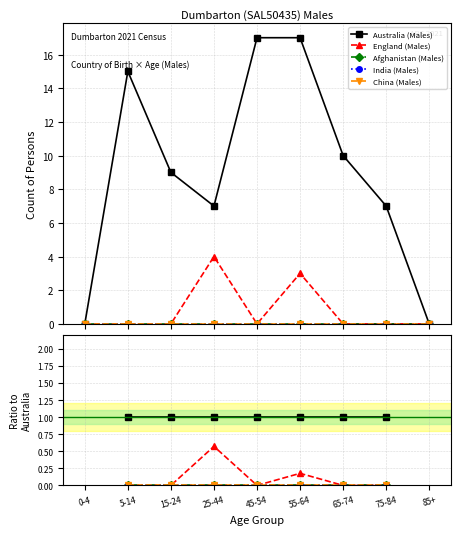

What is the spread (max minus min) of values at 25-44?

1.0